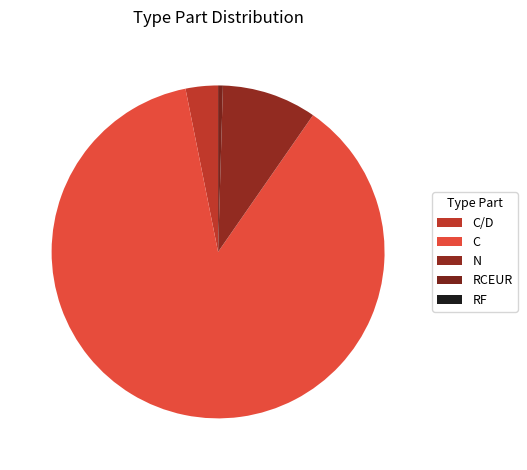

The RCEUR slice represents 15% of the pie. True or false?

False